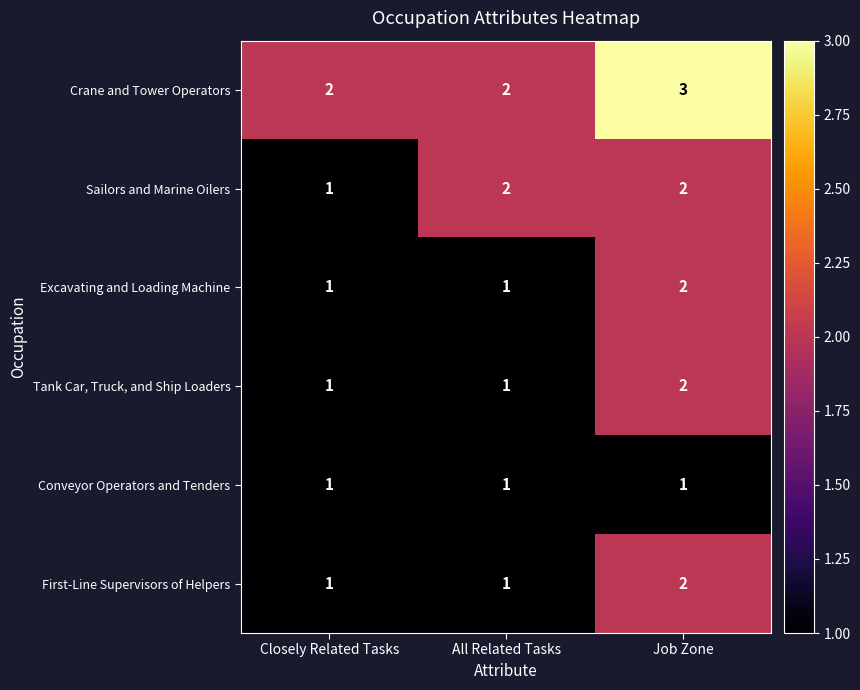

Count the number of data series in this chart.

6